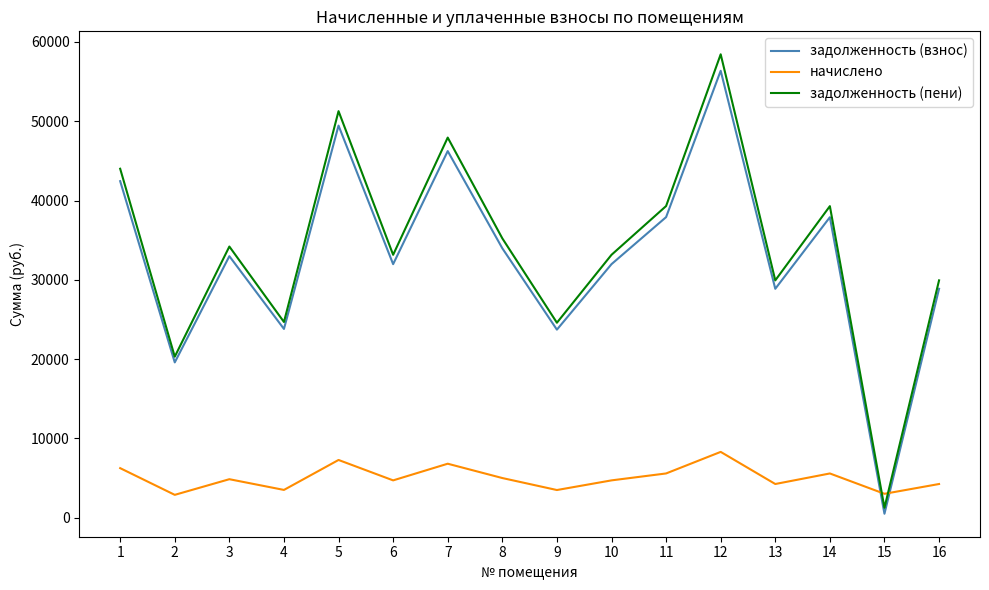

What is the difference between the maximum and second lowest values in the задолженность (взнос) series?

36770.6